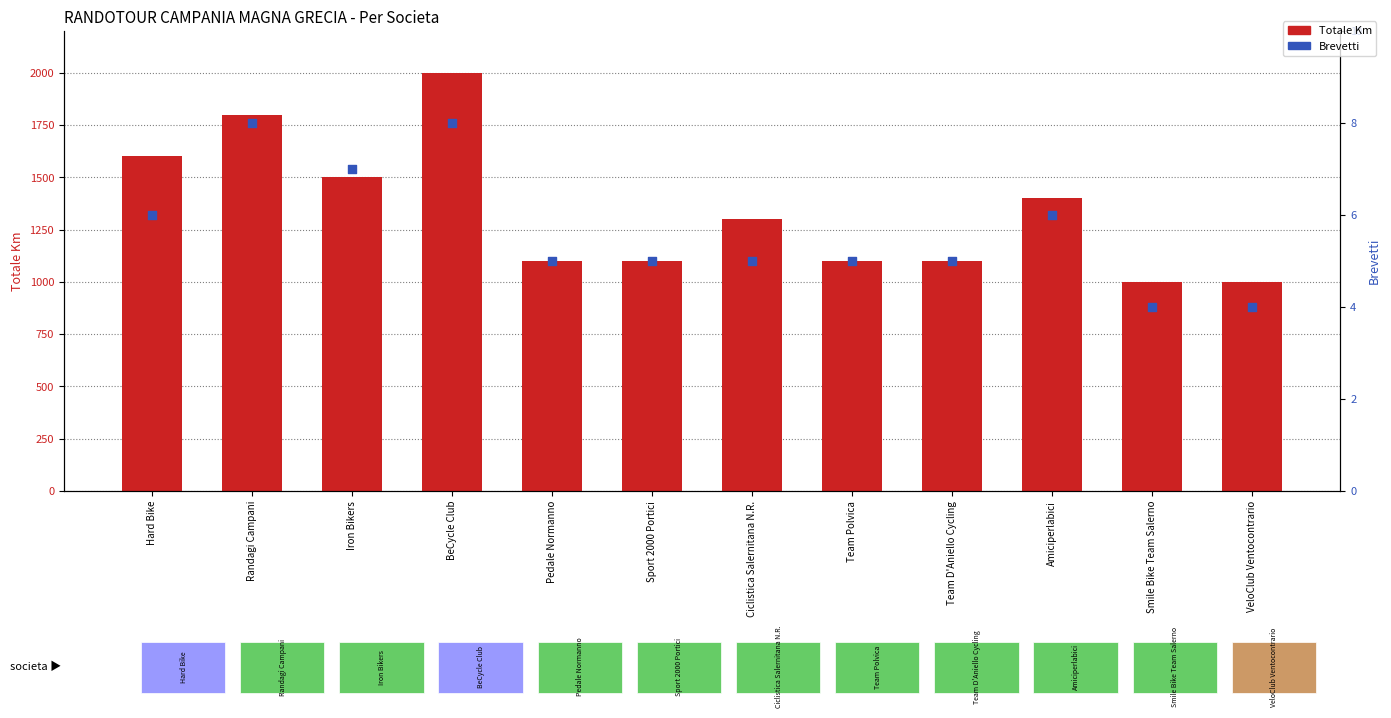

What are all the series names shown in the legend?

Totale Km, Brevetti